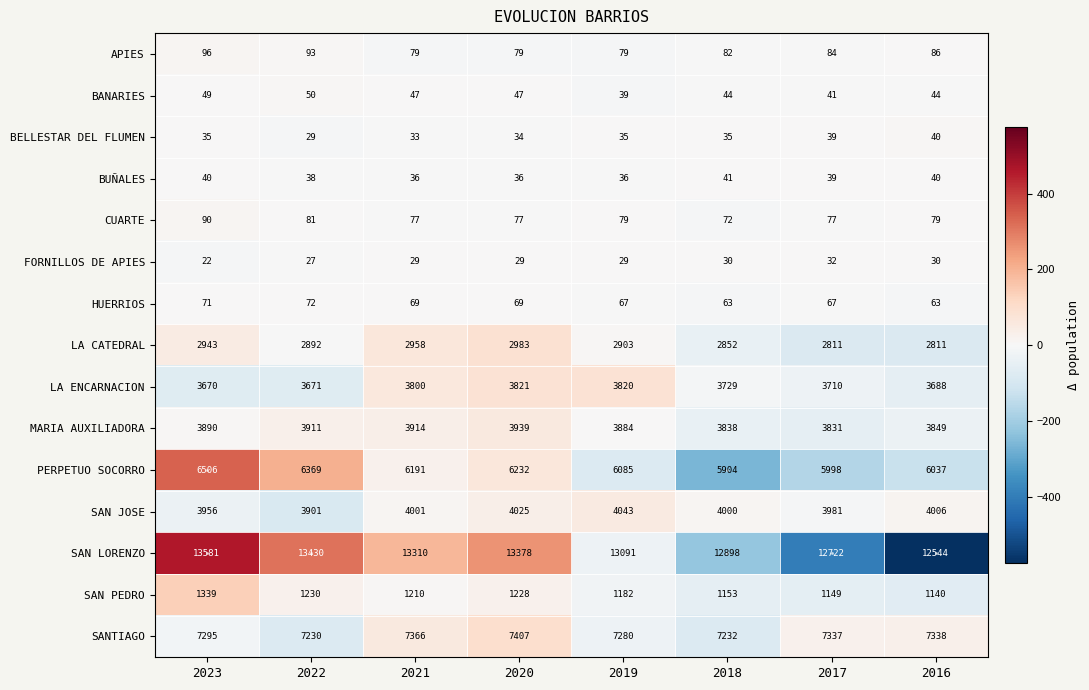

What is the difference between the second highest and minimum values in the MARIA AUXILIADORA series?

83